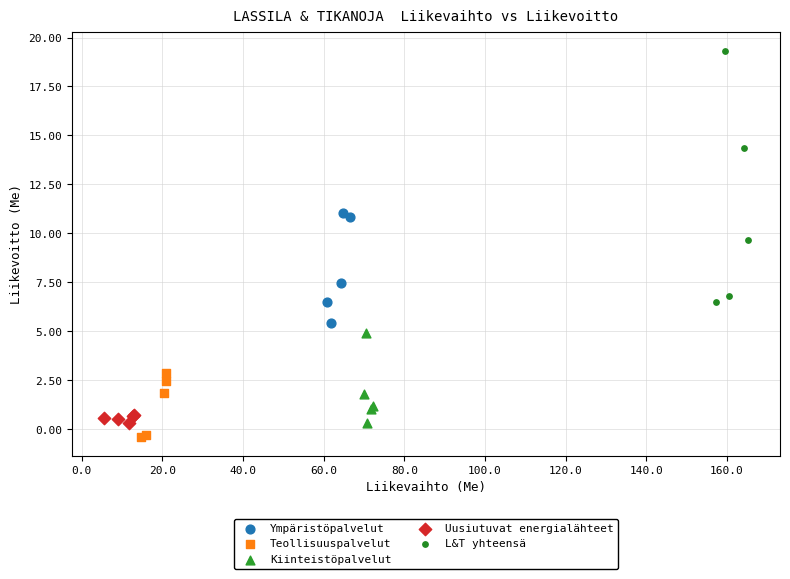

Which series reaches the minimum Y coordinate?

Teollisuuspalvelut